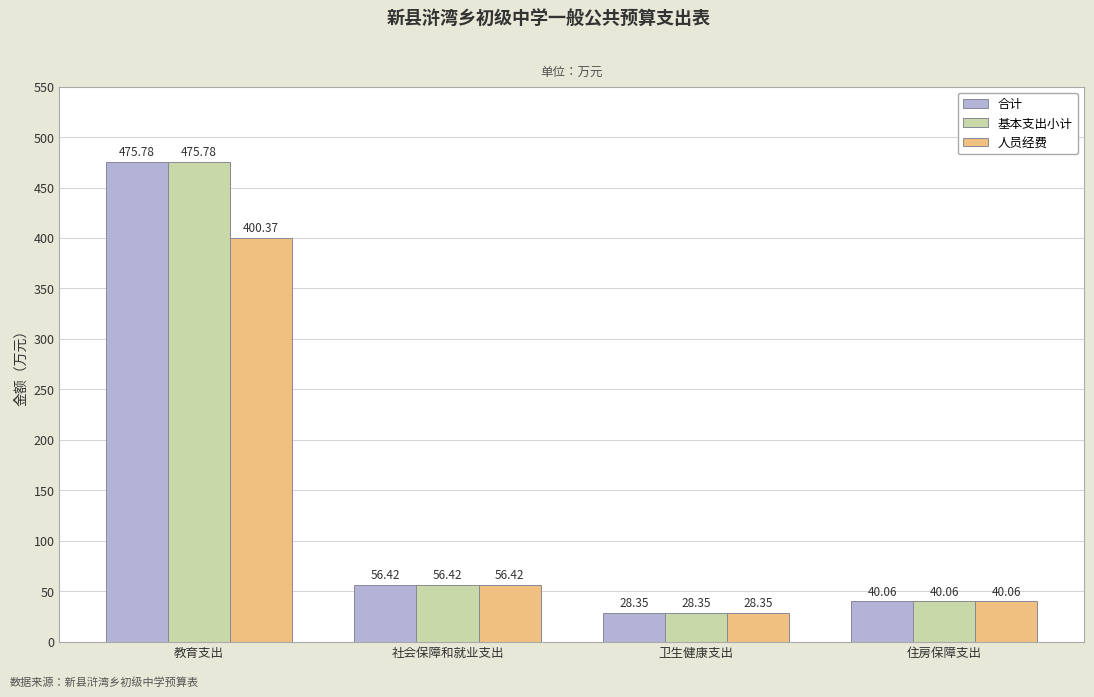

What is the sum of all 人员经费 values?

525.2